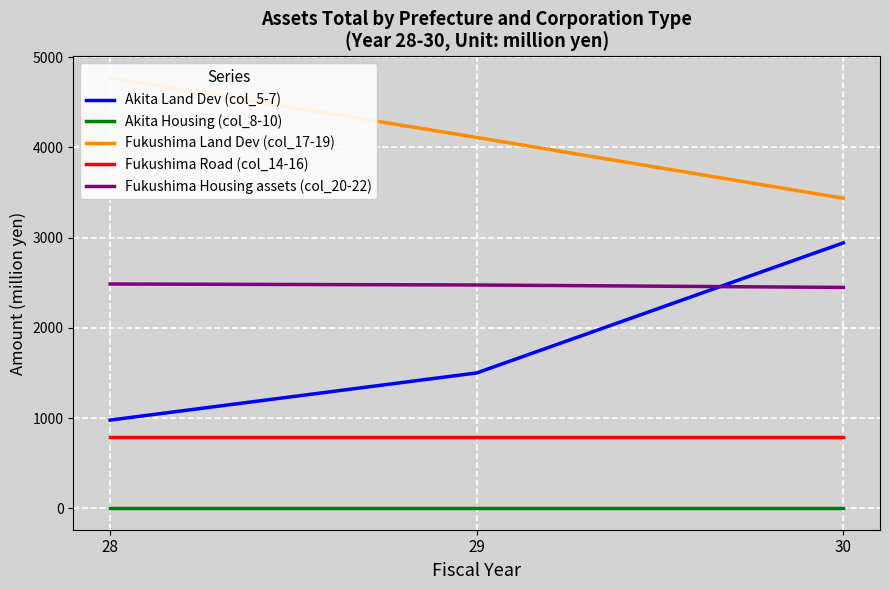

Between 28 and 30, which series saw the biggest shift?

Akita Land Dev (col_5-7)